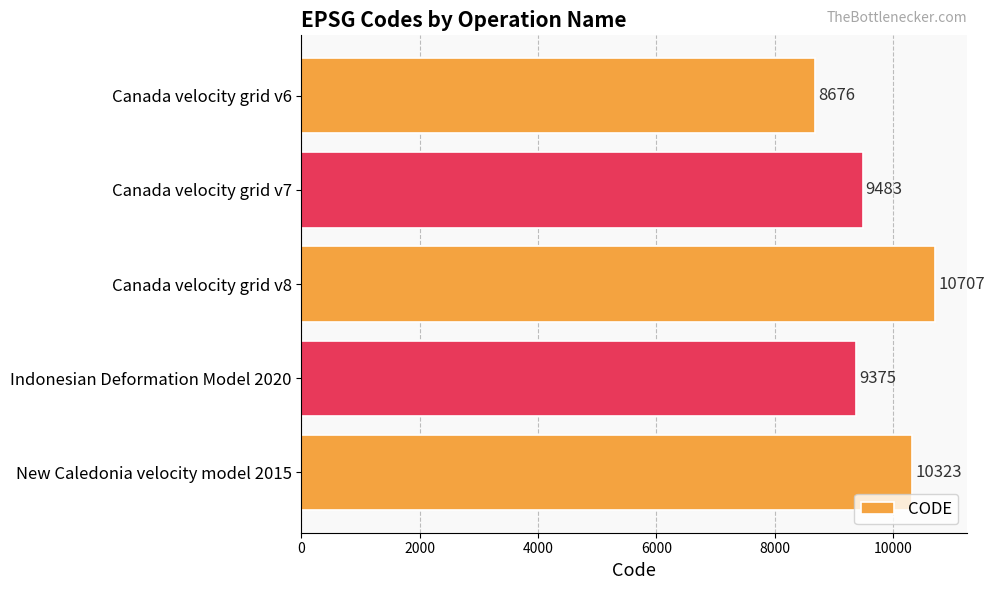

What is the maximum value shown in the chart?

10707